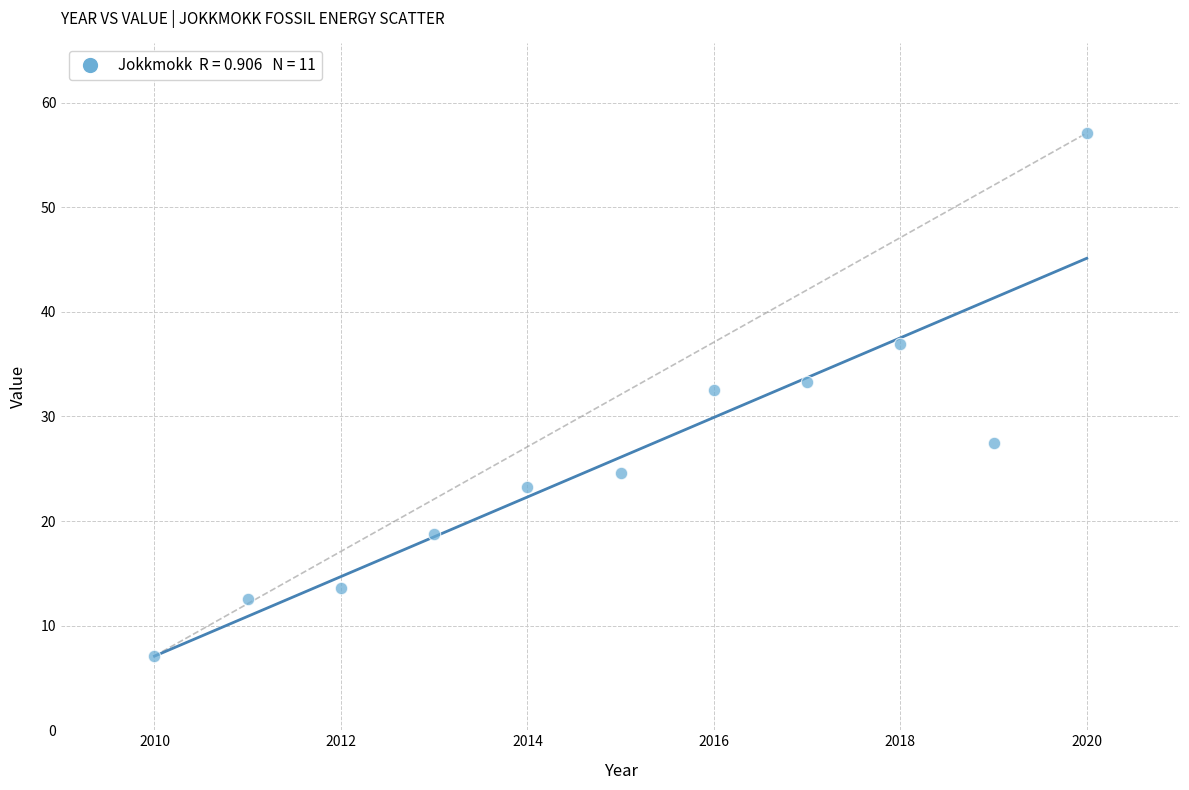

What is the range of X values (max minus min)?

10.0